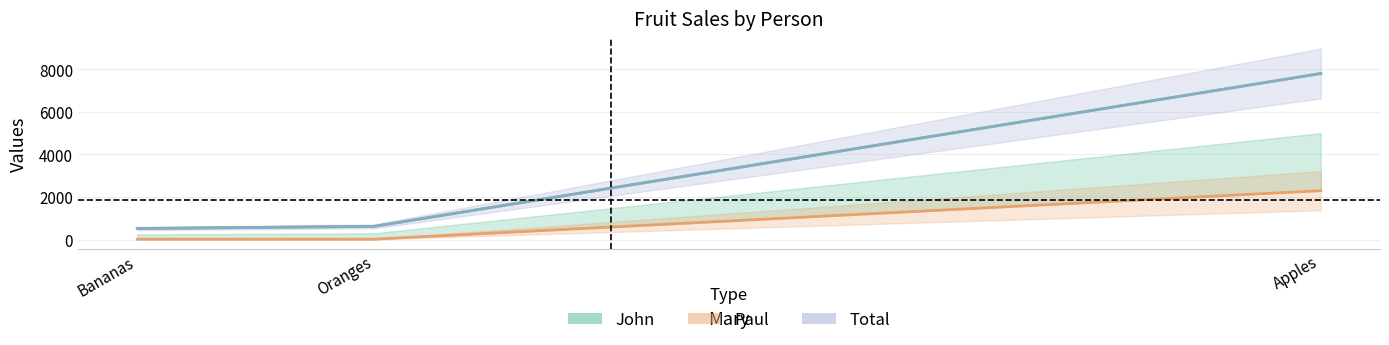

What is the highest value of the Paul series?

2300